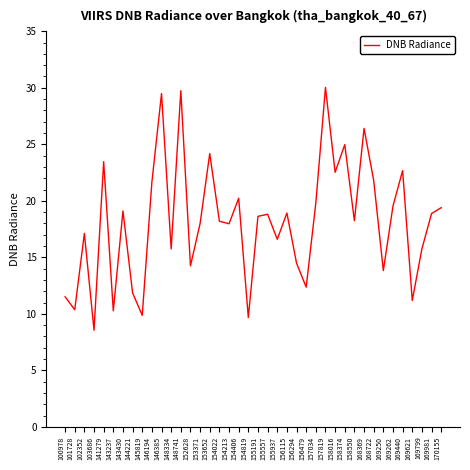

What is the change in value from 153652 to 154819?

-14.5